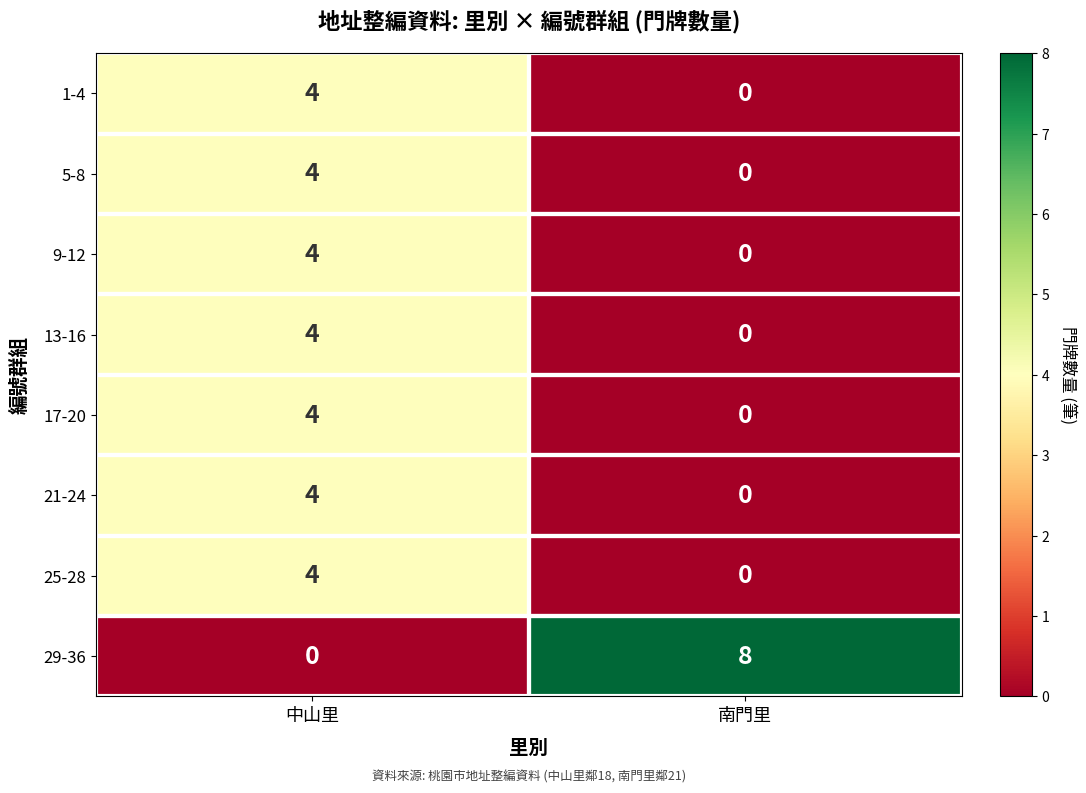

True or false: 9-12 has a value of 7 at 中山里.

False